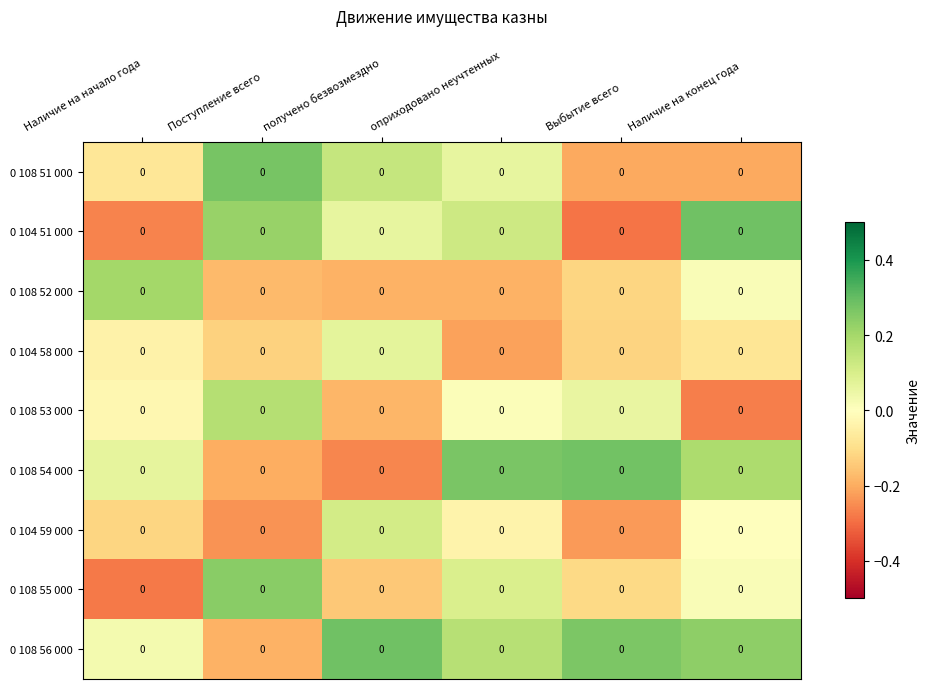

The value of 0 108 54 000 at Наличие на начало года is 0.0. True or false?

False